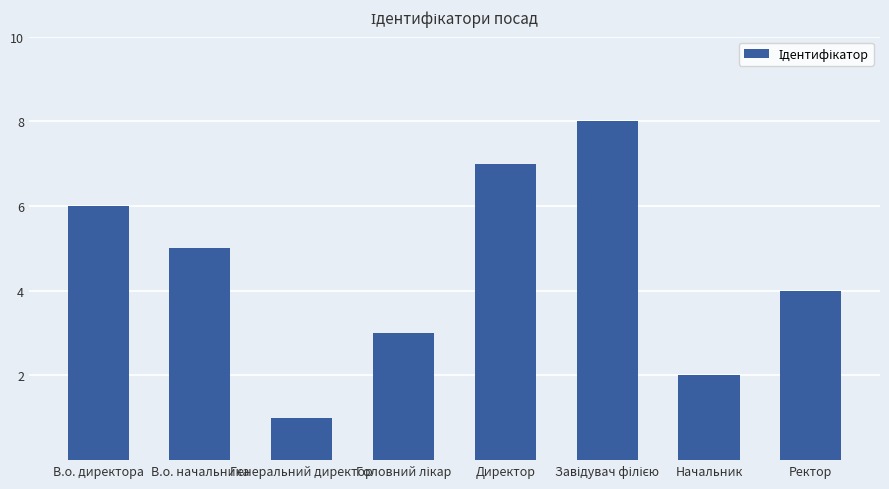

Reading right to left, extract all data points from this chart.

4	2	8	7	3	1	5	6